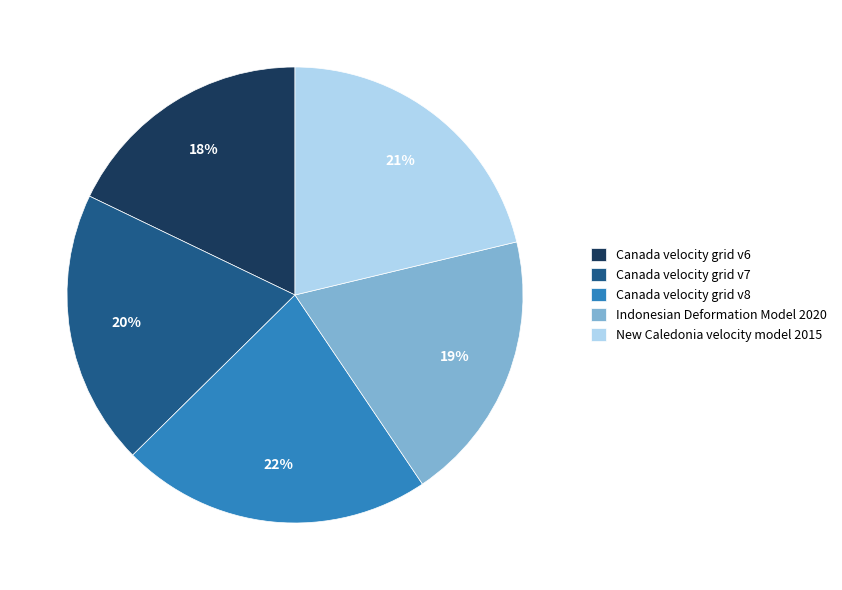

Which has a higher value, Canada velocity grid v6 or New Caledonia velocity model 2015?

New Caledonia velocity model 2015